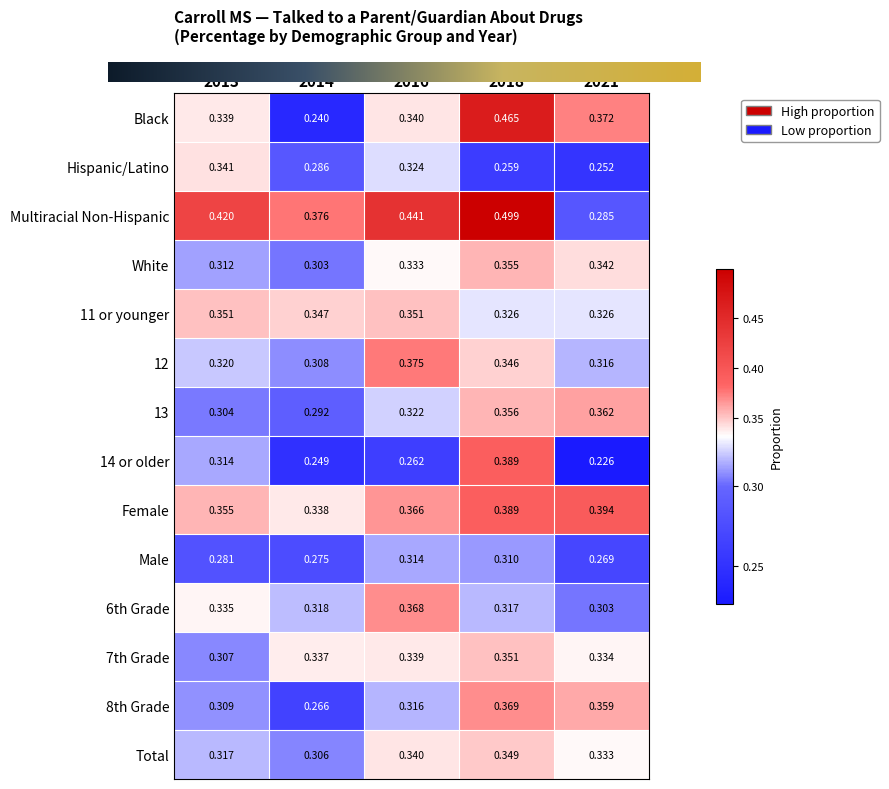

Between 2018 and 2021, which series saw the biggest shift?

Multiracial Non-Hispanic